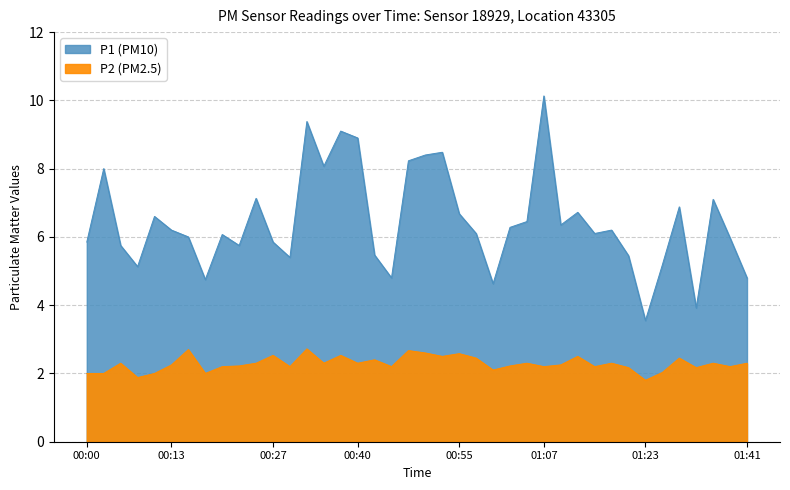

At which label does P2 reach its minimum?

01:23